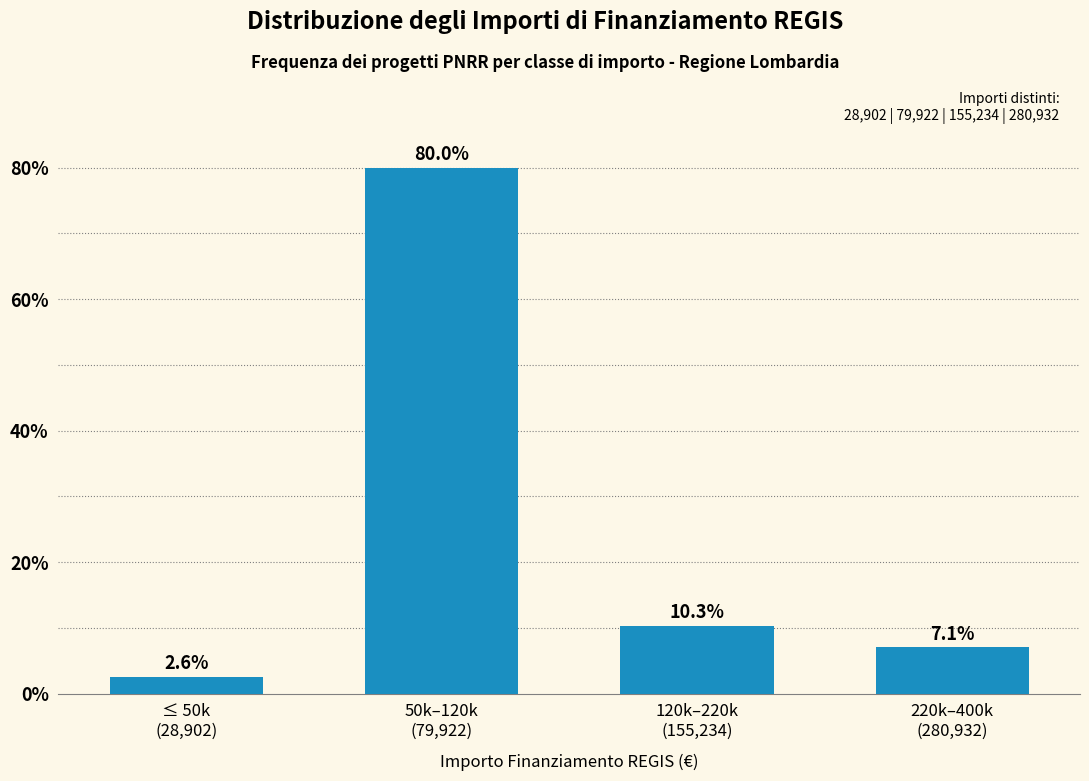

Reading left to right, extract all data points from this chart.

2.6	80.0	10.3	7.1